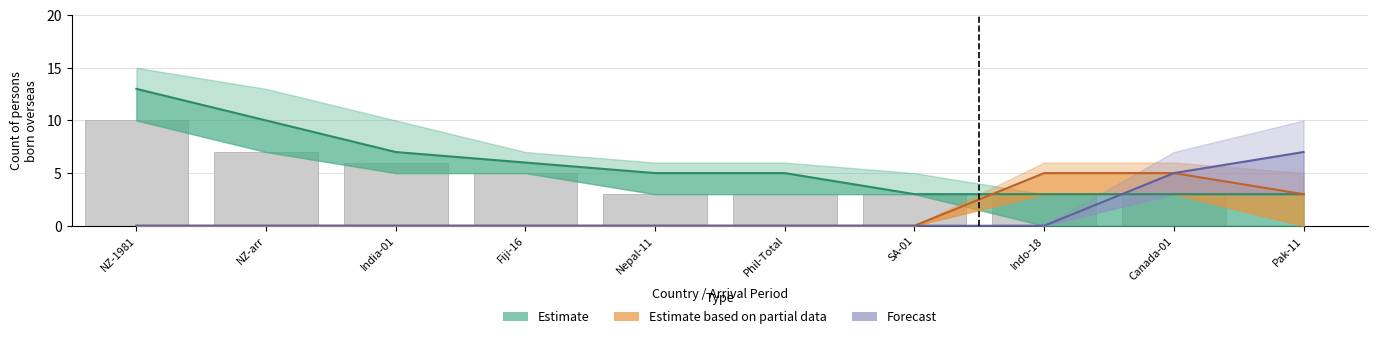

At how many categories does at least one series exceed 3?

9